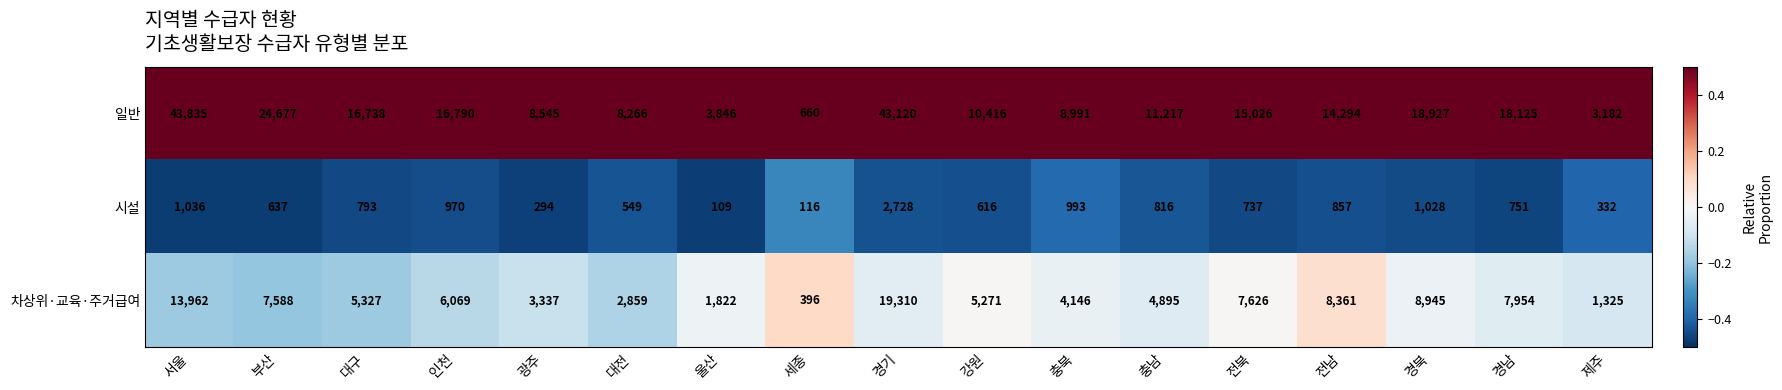

The value of 차상위·교육·주거급여 at 대전 is 2859. True or false?

True